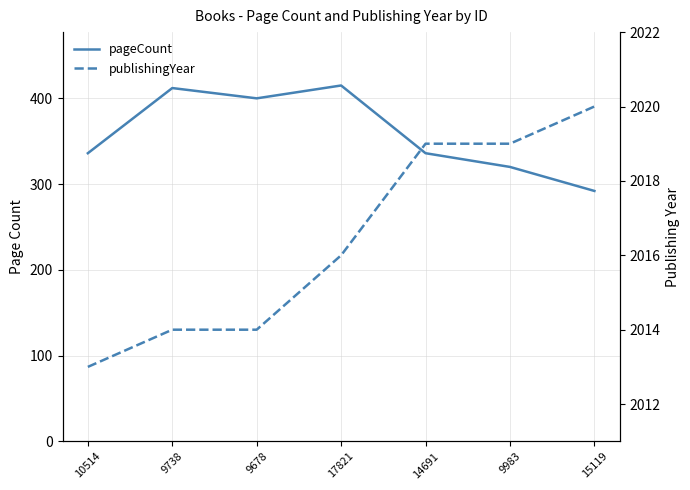

What is the difference between the highest and lowest values at 14691?

1683